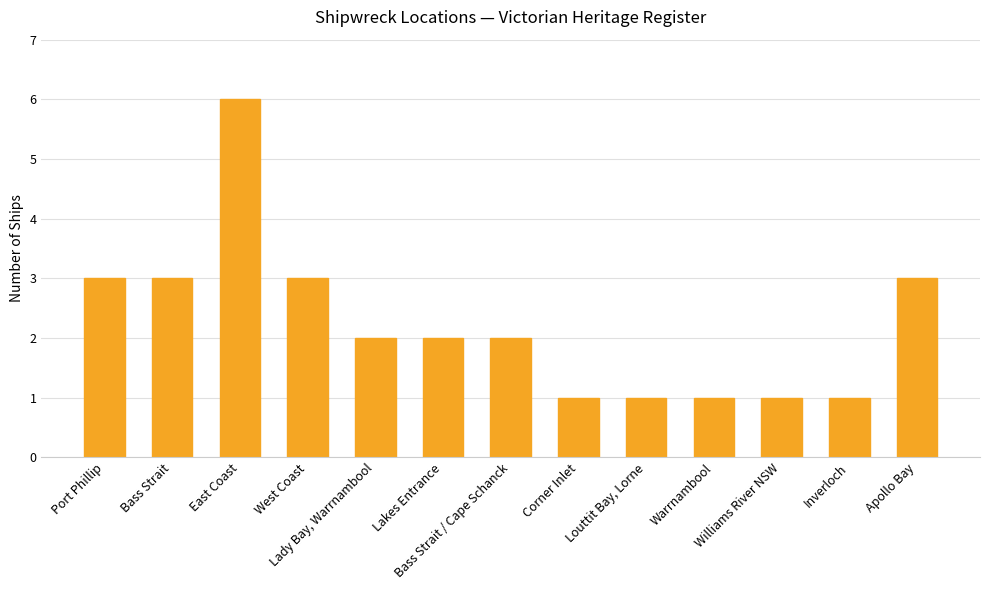

What is the greatest value displayed?

6